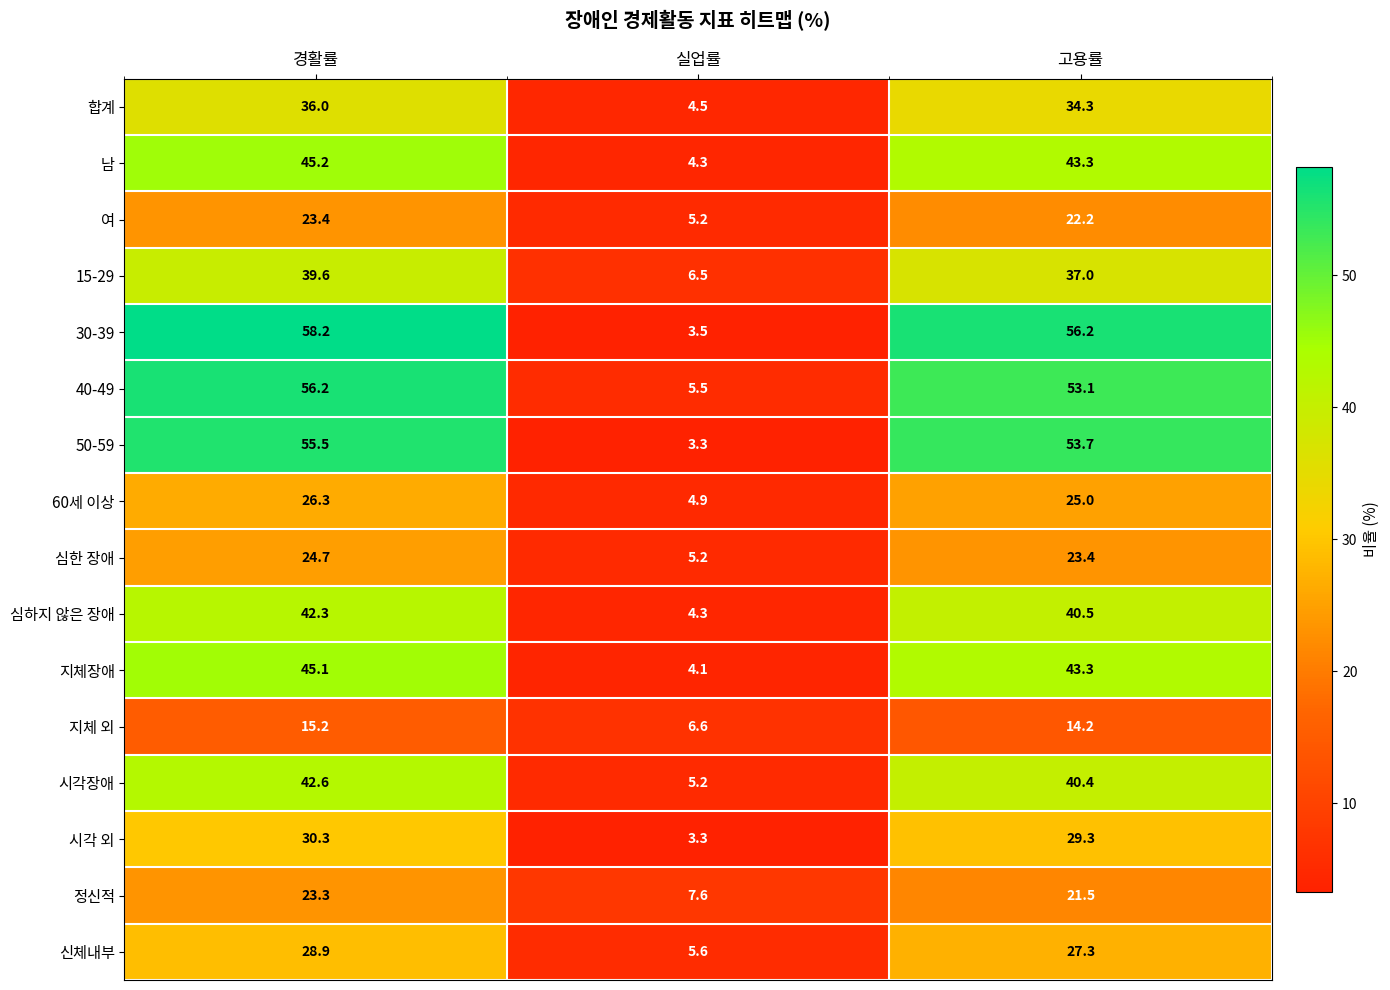

At which category does the chart reach its minimum across all series?

실업률